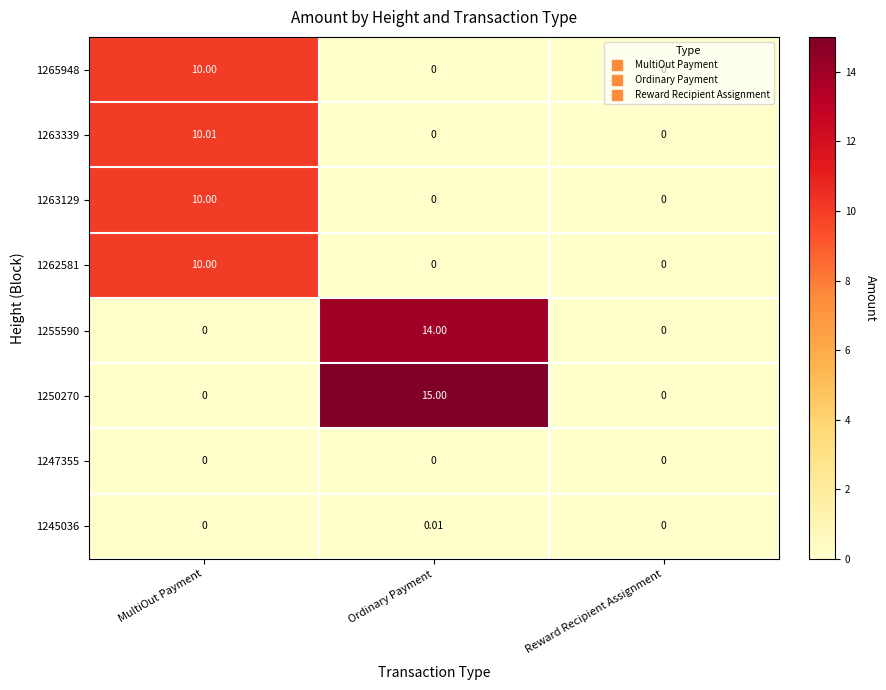

At which label does 1250270 reach its peak?

Ordinary Payment